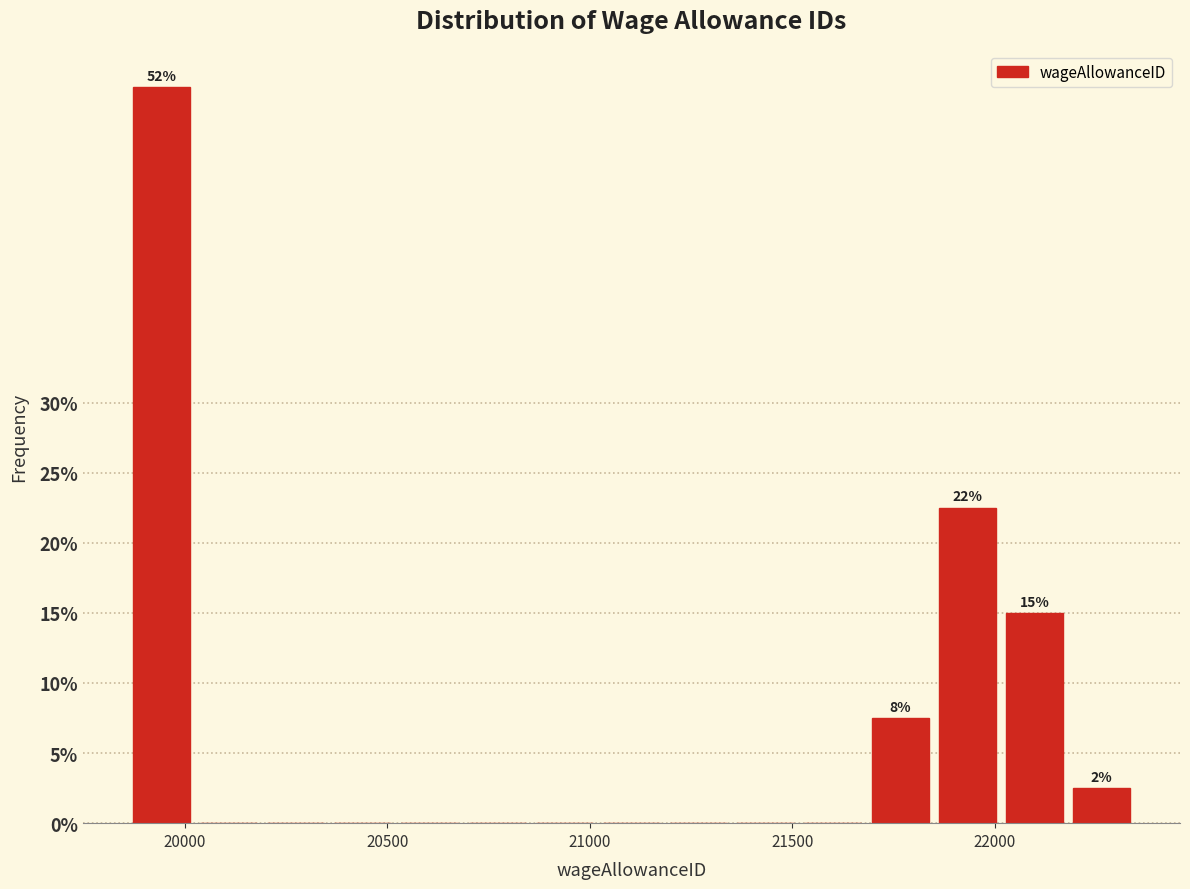

Around what value on the x-axis is the tallest bar? Give the approximate position of its centre, as read against the axis.

19950